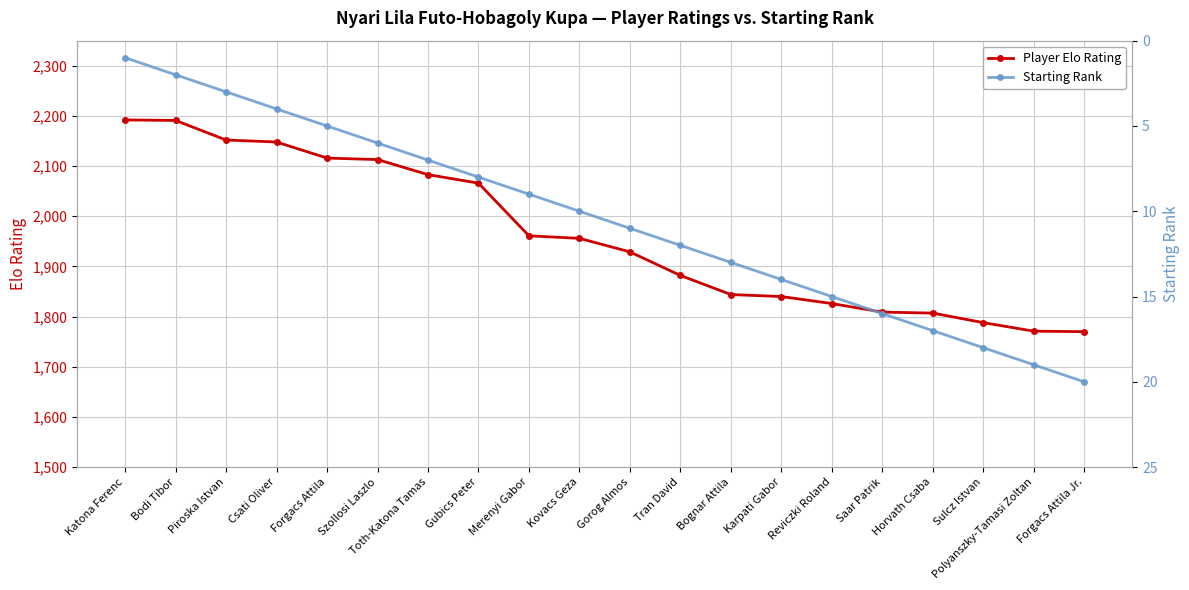

Reading left to right, list all the values displayed in this chart.

Player Elo Rating: 2192	2191	2152	2148	2116	2113	2083	2066	1961	1956	1929	1882	1844	1840	1826	1809	1807	1788	1771	1770
Starting Rank: 1	2	3	4	5	6	7	8	9	10	11	12	13	14	15	16	17	18	19	20